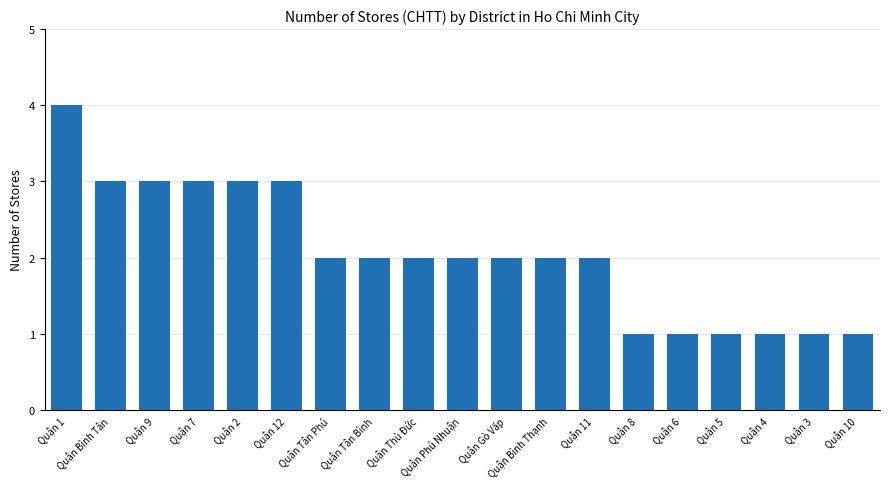

What is the sum of all values?

39